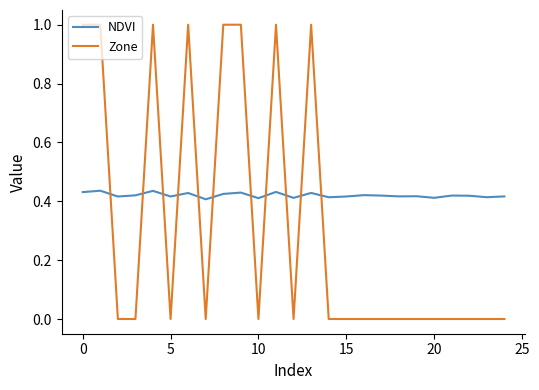

Rank the series by their maximum value, from highest to lowest.

Zone, NDVI